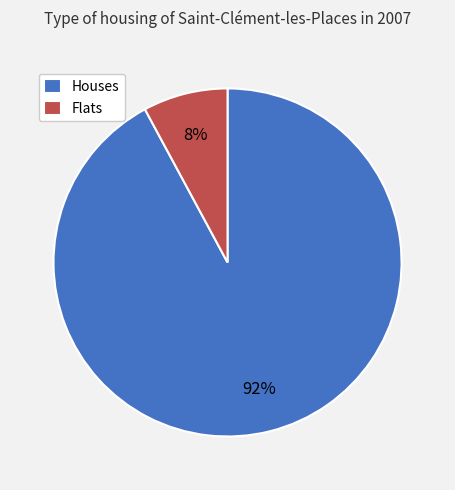

Rank the categories by value from lowest to highest.

Flats, Houses